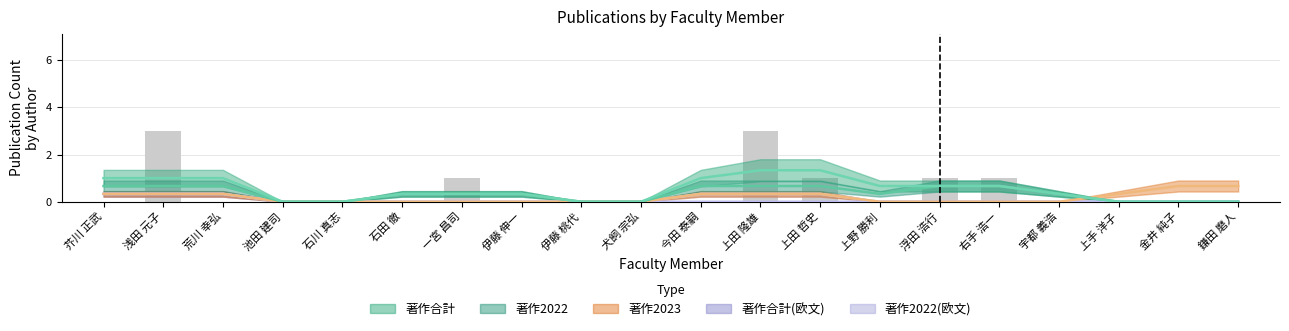

Between 一宮 昌司 and 上田 隆雄, which series saw the biggest shift?

著作合計